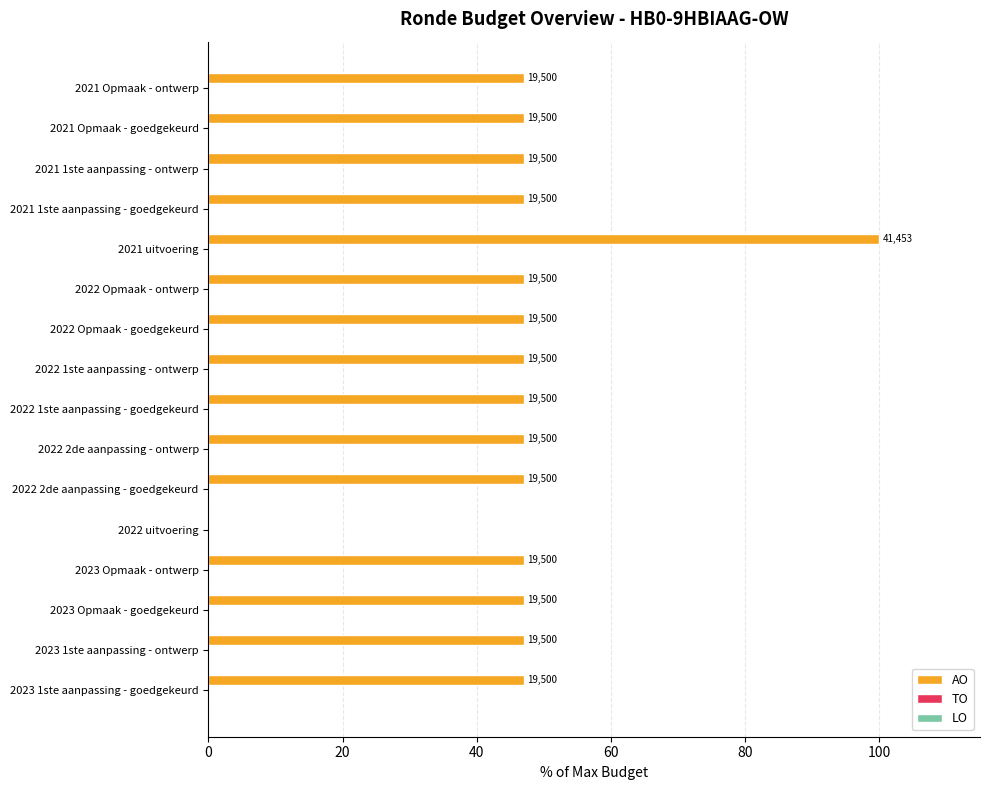

Are the bars horizontal?

Yes